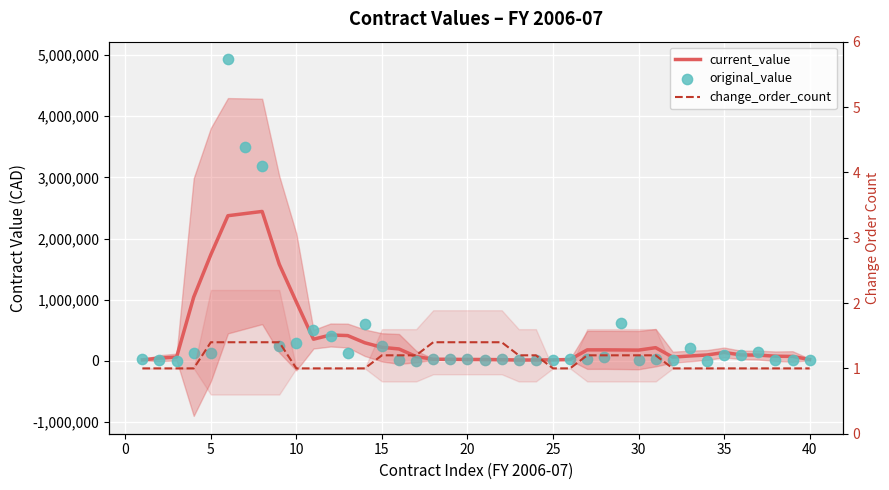

Which series reaches the minimum Y coordinate?

change_order_count